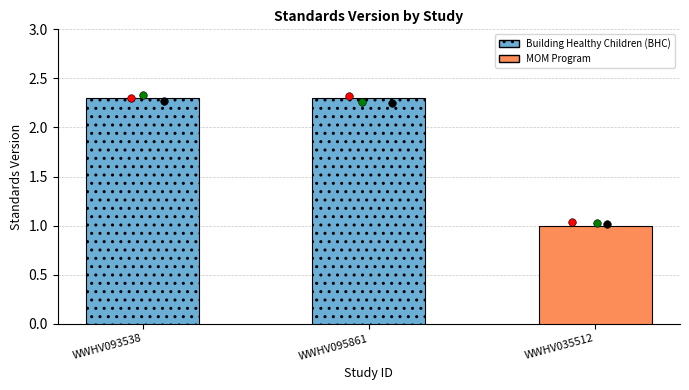

What is the ratio of the value at WWHV093538 to the value at WWHV095861?

1.0